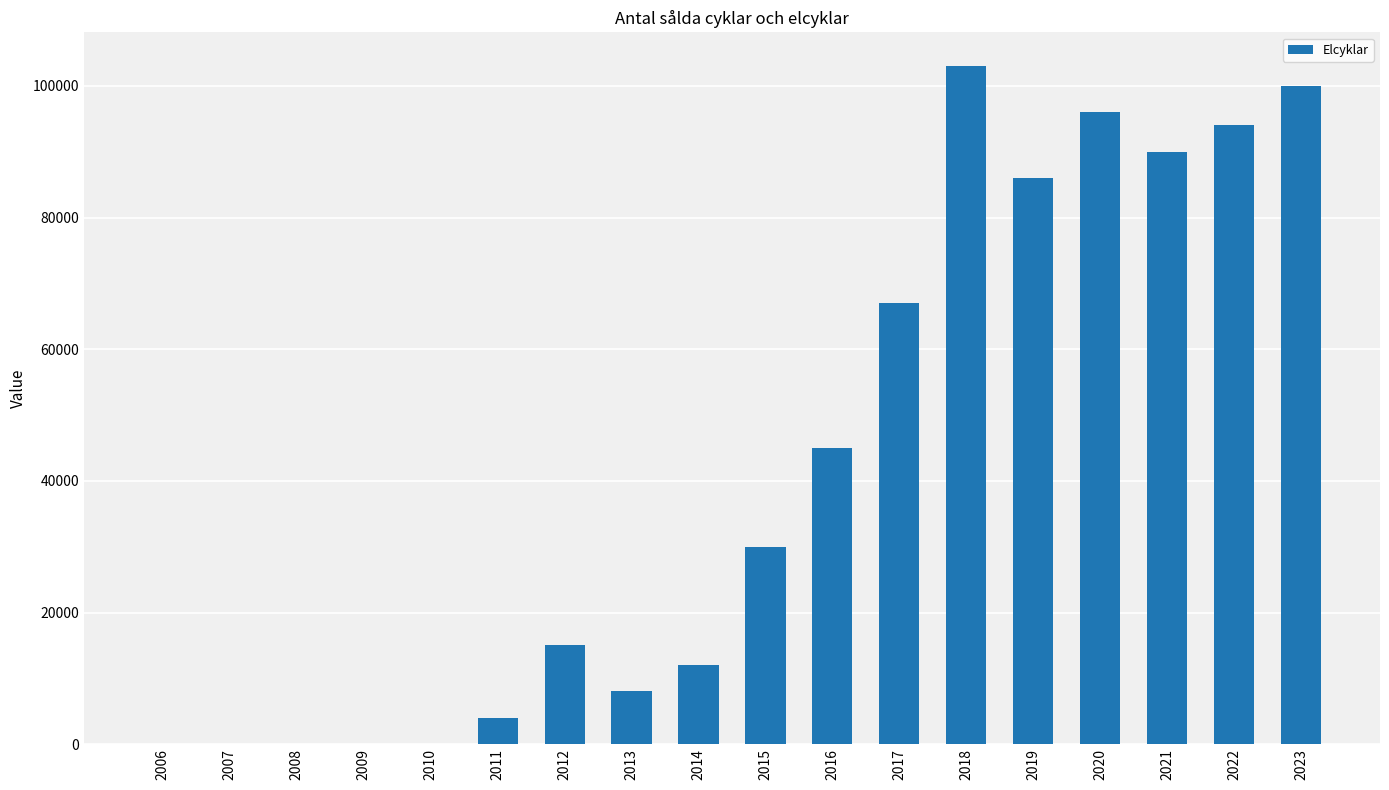

What is the sum of all values?

750000